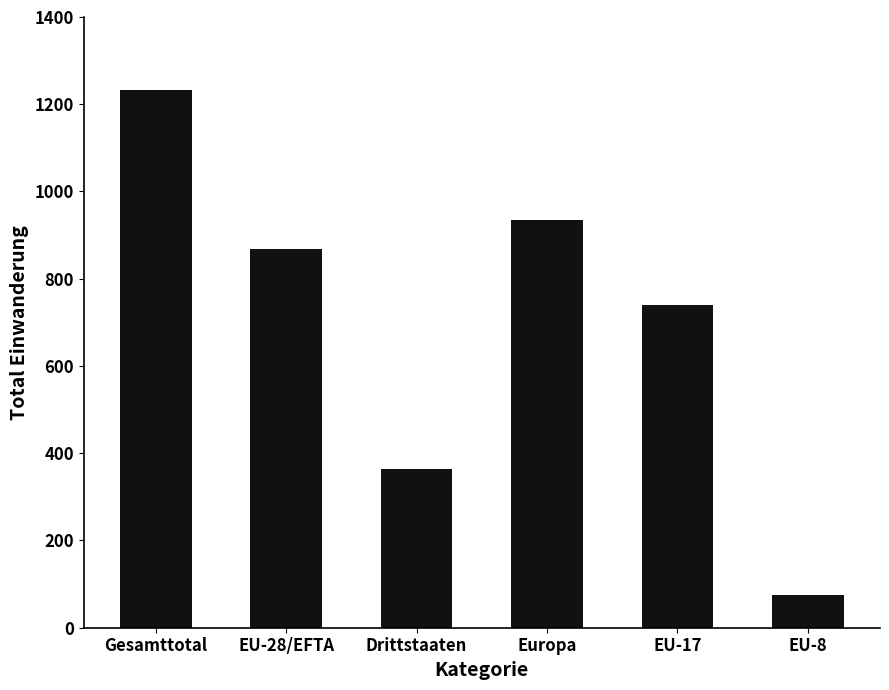

What is the change in value from Europa to EU-8?

-858